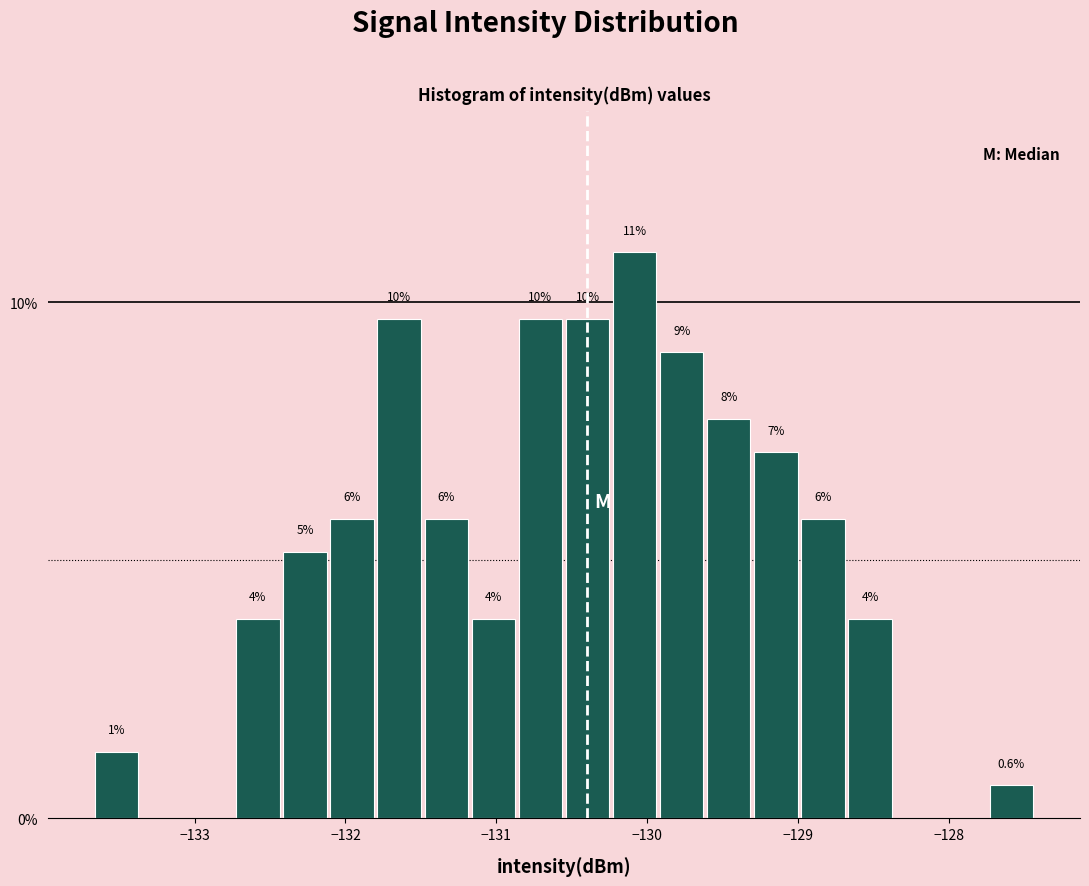

Around what value on the x-axis is the tallest bar? Give the approximate position of its centre, as read against the axis.

-130.1